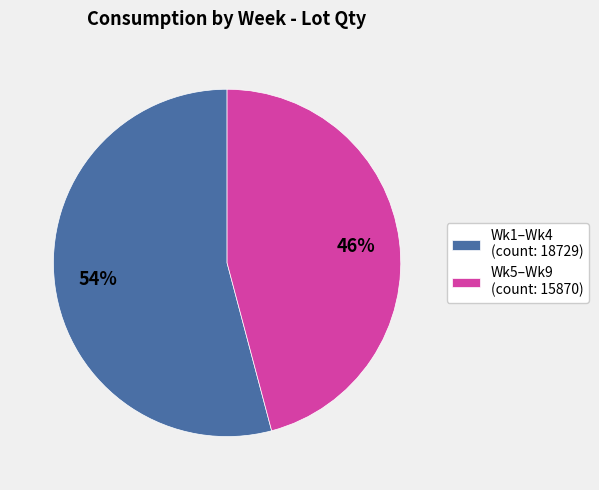

To the nearest percent, what percentage of the pie is Wk5–Wk9 (count: 15870)?

46%